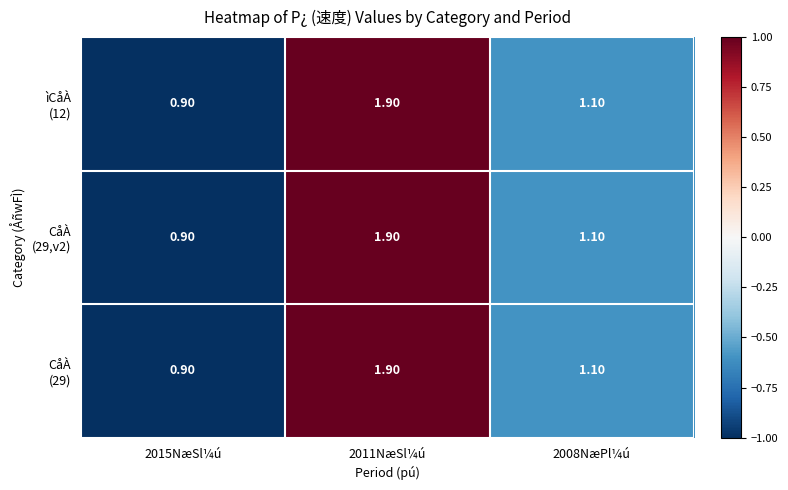

Count the number of categories in the chart.

3